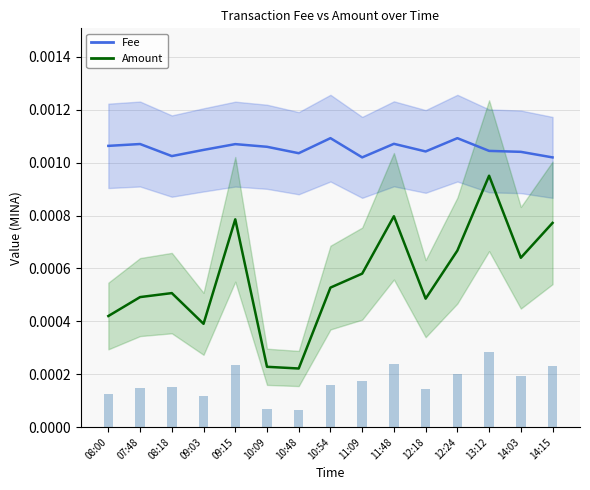

Rank the categories by Fee value from lowest to highest.

14:15, 11:09, 08:18, 10:48, 14:03, 12:18, 13:12, 09:03, 10:09, 08:00, 09:15, 07:48, 11:48, 12:24, 10:54